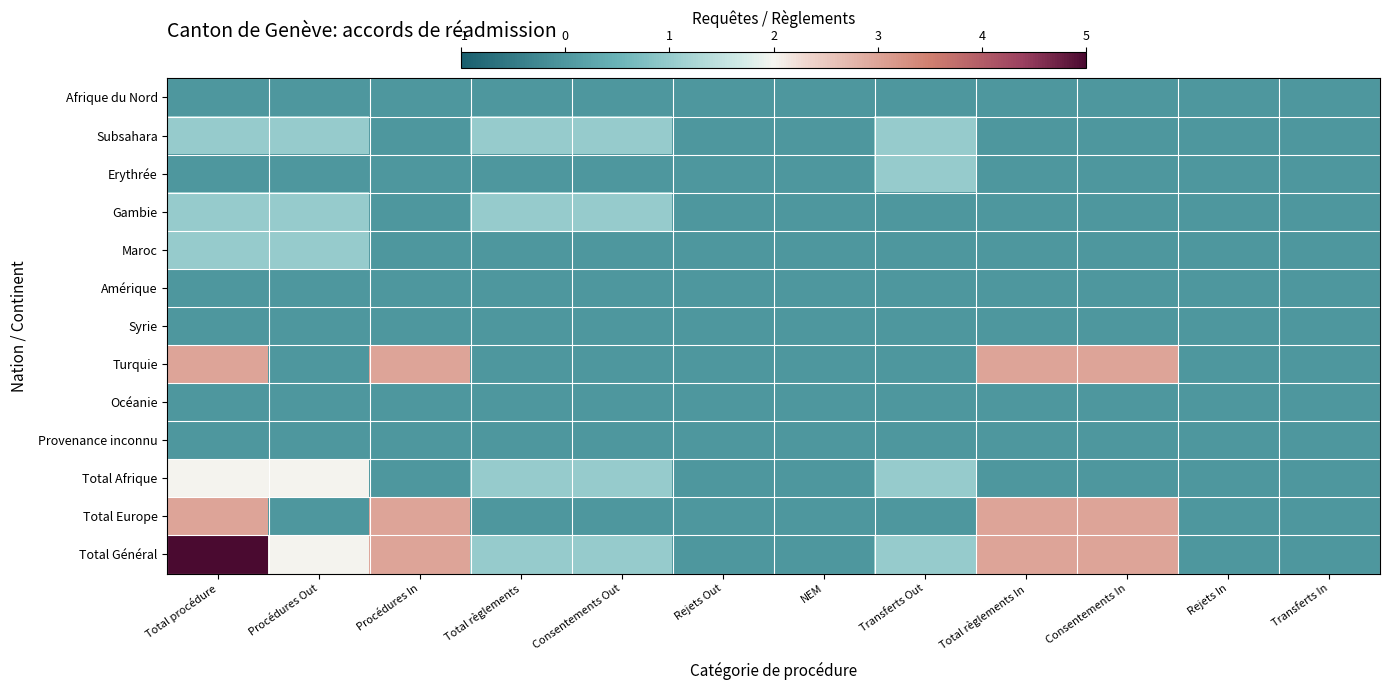

Reading right to left, transcribe all the data shown in this chart.

Afrique du Nord: Transferts In=0	Rejets In=0	Consentements In=0	Total règlements In=0	Transferts Out=0	NEM=0	Rejets Out=0	Consentements Out=0	Total règlements=0	Procédures In=0	Procédures Out=0	Total procédure=0
Subsahara: Transferts In=0	Rejets In=0	Consentements In=0	Total règlements In=0	Transferts Out=1	NEM=0	Rejets Out=0	Consentements Out=1	Total règlements=1	Procédures In=0	Procédures Out=1	Total procédure=1
Erythrée: Transferts In=0	Rejets In=0	Consentements In=0	Total règlements In=0	Transferts Out=1	NEM=0	Rejets Out=0	Consentements Out=0	Total règlements=0	Procédures In=0	Procédures Out=0	Total procédure=0
Gambie: Transferts In=0	Rejets In=0	Consentements In=0	Total règlements In=0	Transferts Out=0	NEM=0	Rejets Out=0	Consentements Out=1	Total règlements=1	Procédures In=0	Procédures Out=1	Total procédure=1
Maroc: Transferts In=0	Rejets In=0	Consentements In=0	Total règlements In=0	Transferts Out=0	NEM=0	Rejets Out=0	Consentements Out=0	Total règlements=0	Procédures In=0	Procédures Out=1	Total procédure=1
Amérique: Transferts In=0	Rejets In=0	Consentements In=0	Total règlements In=0	Transferts Out=0	NEM=0	Rejets Out=0	Consentements Out=0	Total règlements=0	Procédures In=0	Procédures Out=0	Total procédure=0
Syrie: Transferts In=0	Rejets In=0	Consentements In=0	Total règlements In=0	Transferts Out=0	NEM=0	Rejets Out=0	Consentements Out=0	Total règlements=0	Procédures In=0	Procédures Out=0	Total procédure=0
Turquie: Transferts In=0	Rejets In=0	Consentements In=3	Total règlements In=3	Transferts Out=0	NEM=0	Rejets Out=0	Consentements Out=0	Total règlements=0	Procédures In=3	Procédures Out=0	Total procédure=3
Océanie: Transferts In=0	Rejets In=0	Consentements In=0	Total règlements In=0	Transferts Out=0	NEM=0	Rejets Out=0	Consentements Out=0	Total règlements=0	Procédures In=0	Procédures Out=0	Total procédure=0
Provenance inconnu: Transferts In=0	Rejets In=0	Consentements In=0	Total règlements In=0	Transferts Out=0	NEM=0	Rejets Out=0	Consentements Out=0	Total règlements=0	Procédures In=0	Procédures Out=0	Total procédure=0
Total Afrique: Transferts In=0	Rejets In=0	Consentements In=0	Total règlements In=0	Transferts Out=1	NEM=0	Rejets Out=0	Consentements Out=1	Total règlements=1	Procédures In=0	Procédures Out=2	Total procédure=2
Total Europe: Transferts In=0	Rejets In=0	Consentements In=3	Total règlements In=3	Transferts Out=0	NEM=0	Rejets Out=0	Consentements Out=0	Total règlements=0	Procédures In=3	Procédures Out=0	Total procédure=3
Total Général: Transferts In=0	Rejets In=0	Consentements In=3	Total règlements In=3	Transferts Out=1	NEM=0	Rejets Out=0	Consentements Out=1	Total règlements=1	Procédures In=3	Procédures Out=2	Total procédure=5